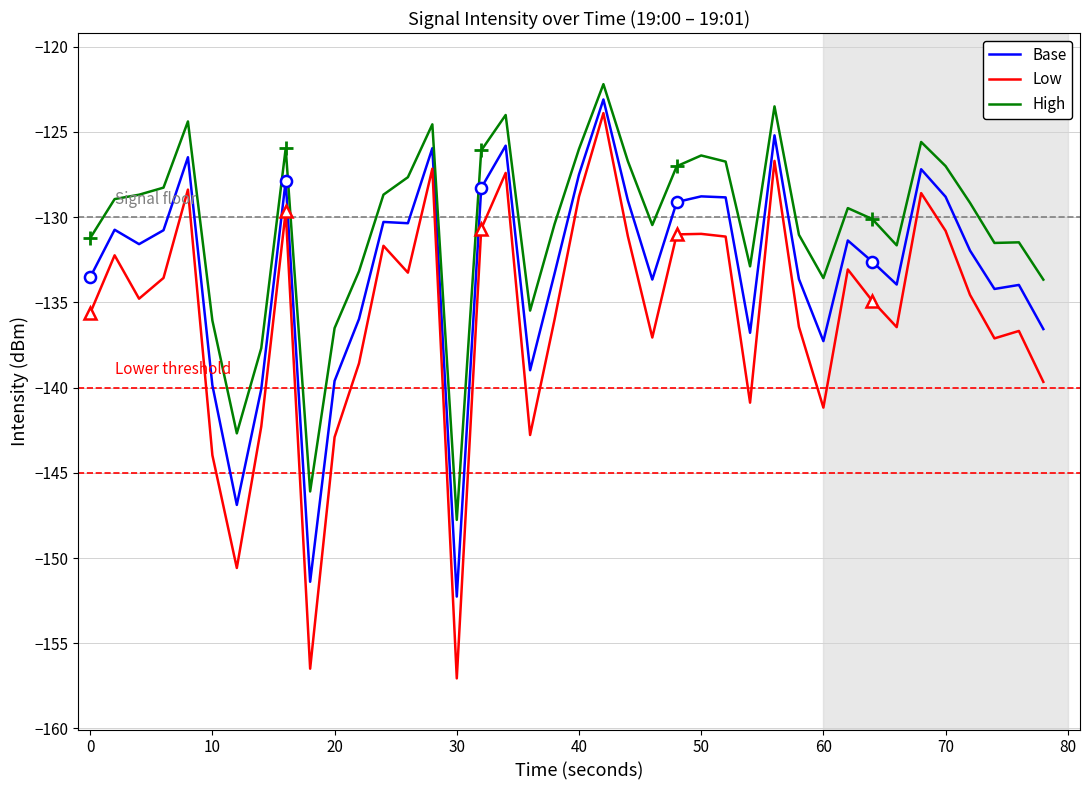

The Low series shows -130.8 at 70. True or false?

True